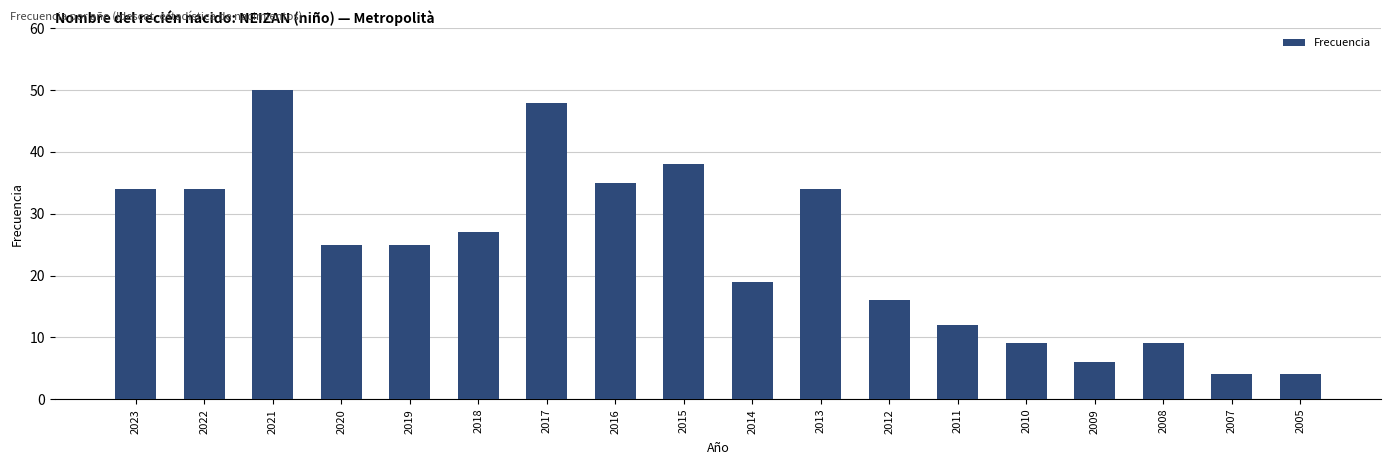

What value does the data have at 2008?

9